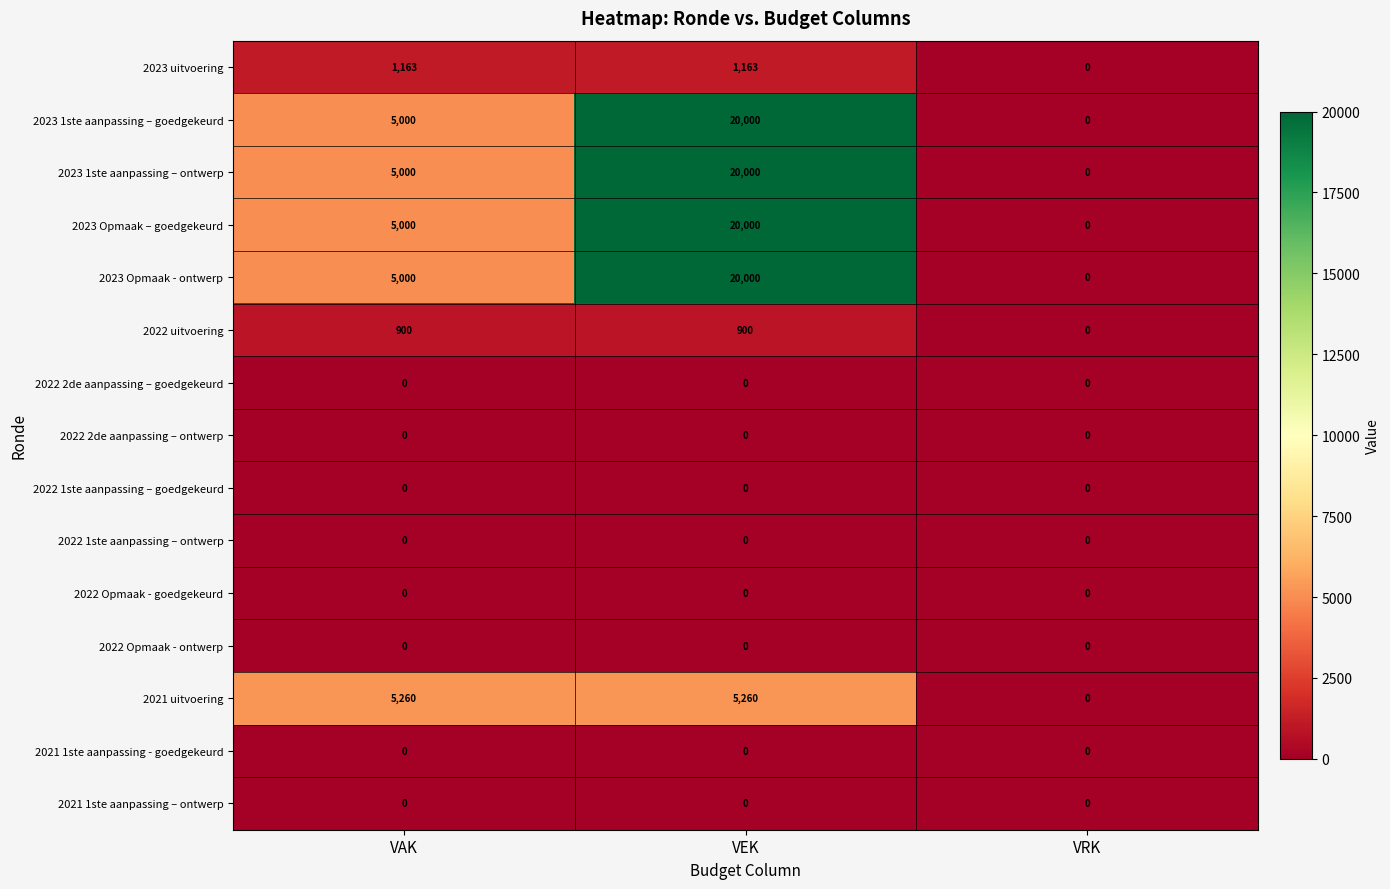

Which category has the highest value across all series?

VEK